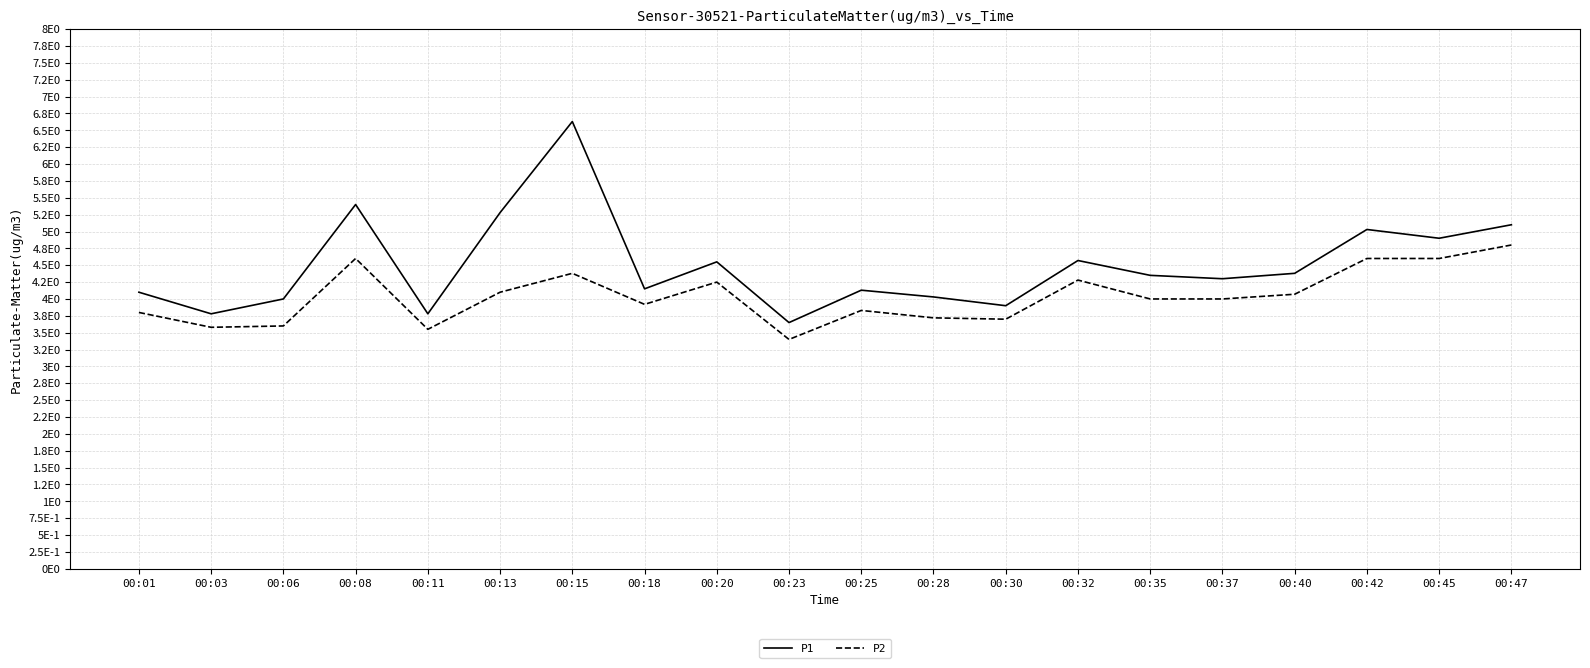

List the labels in order of P2 value, smallest first.

00:23, 00:11, 00:03, 00:06, 00:30, 00:28, 00:01, 00:25, 00:18, 00:35, 00:37, 00:40, 00:13, 00:20, 00:32, 00:15, 00:08, 00:42, 00:45, 00:47